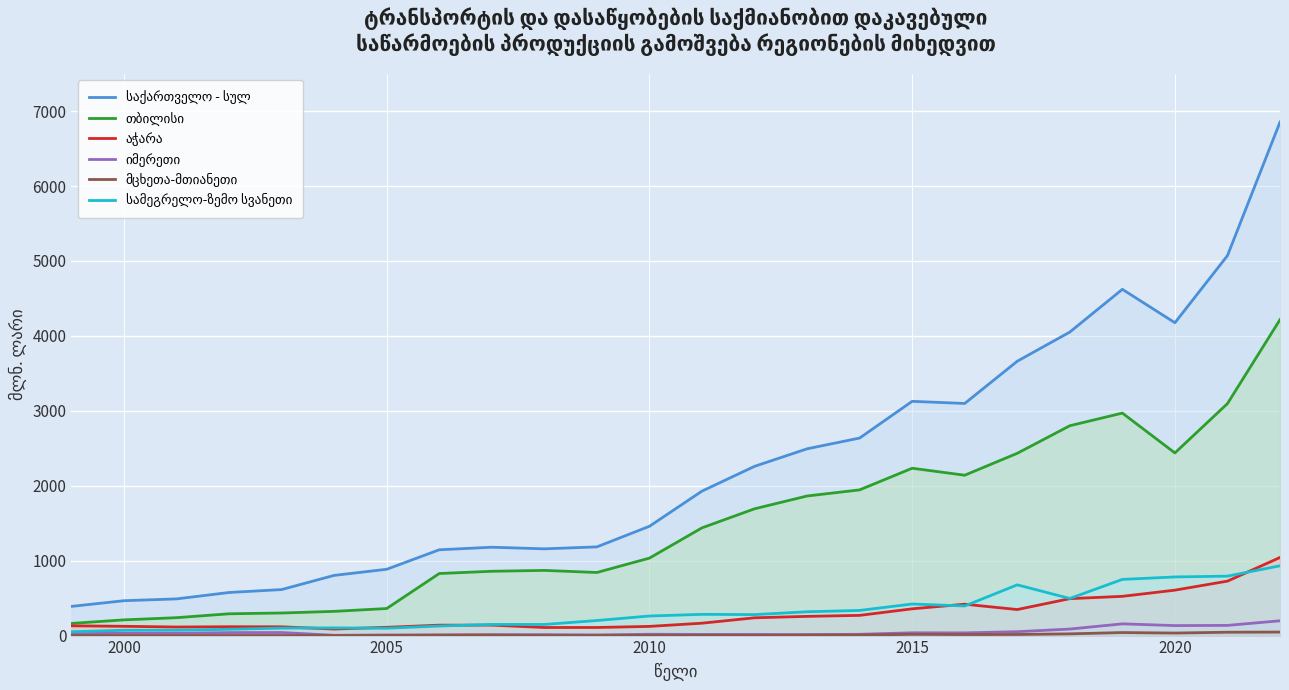

What is the value of the თბილისი point at the 19th from the left?

2432.8